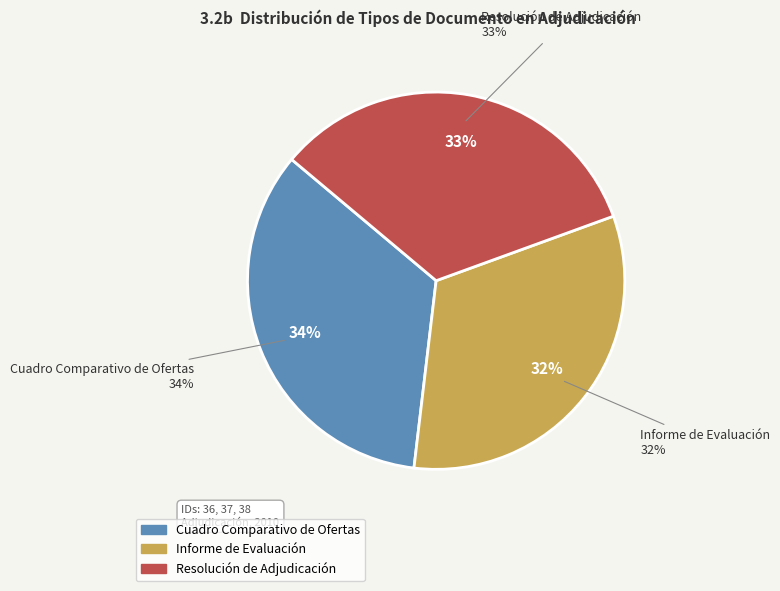

What percentage is the Resolución de Adjudicación slice, to the nearest percent?

33%